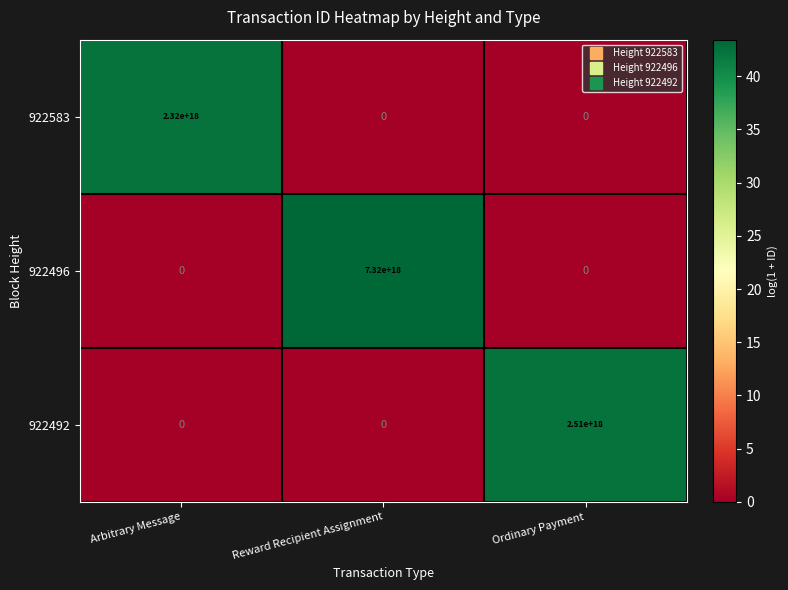

The 922583 series shows 782534762719566720 at Reward Recipient Assignment. True or false?

False